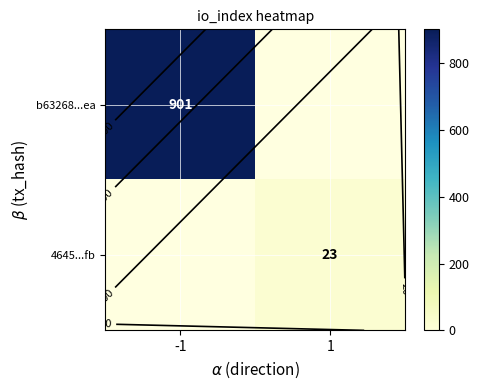

Which series has the widest spread of values?

b63268...ea